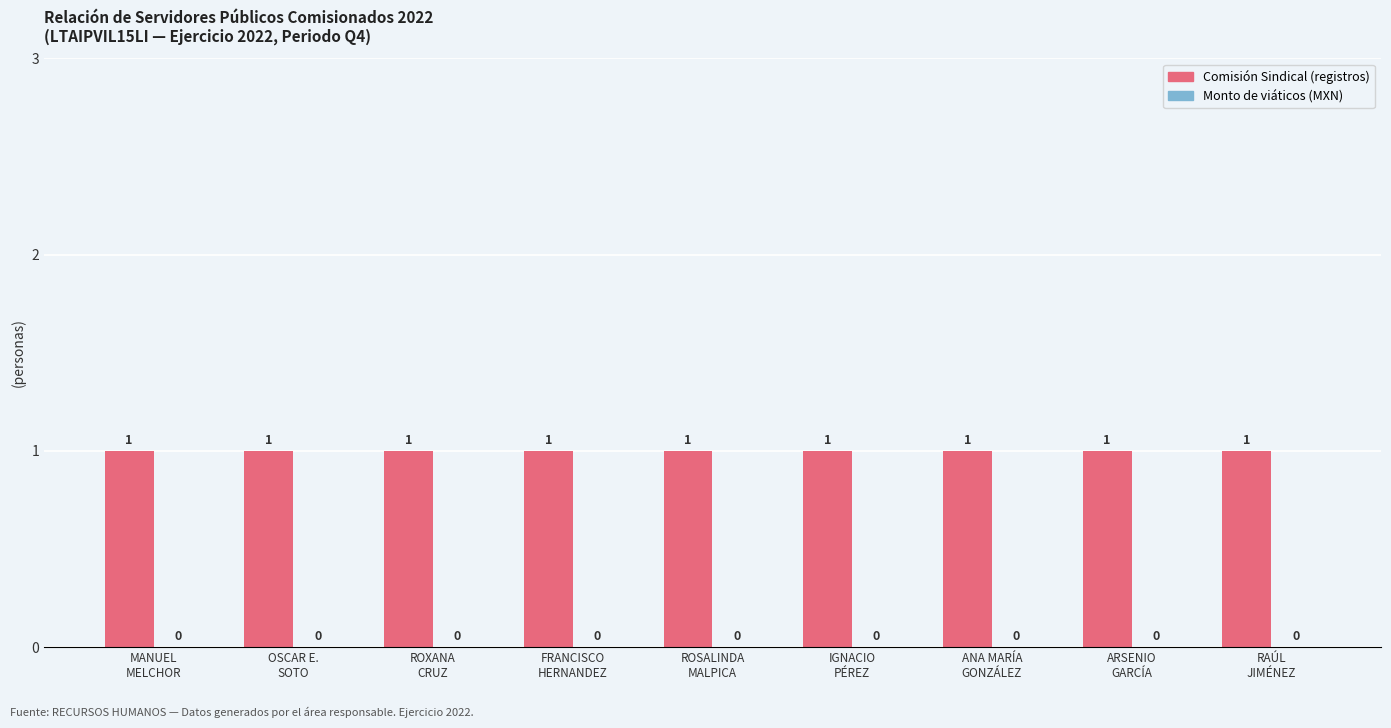

Reading right to left, what are all the values shown in this chart?

Comisión Sindical (registros): RAÚL
JIMÉNEZ=1	ARSENIO
GARCÍA=1	ANA MARÍA
GONZÁLEZ=1	IGNACIO
PÉREZ=1	ROSALINDA
MALPICA=1	FRANCISCO
HERNANDEZ=1	ROXANA
CRUZ=1	OSCAR E.
SOTO=1	MANUEL
MELCHOR=1
Monto de viáticos (MXN): RAÚL
JIMÉNEZ=0	ARSENIO
GARCÍA=0	ANA MARÍA
GONZÁLEZ=0	IGNACIO
PÉREZ=0	ROSALINDA
MALPICA=0	FRANCISCO
HERNANDEZ=0	ROXANA
CRUZ=0	OSCAR E.
SOTO=0	MANUEL
MELCHOR=0